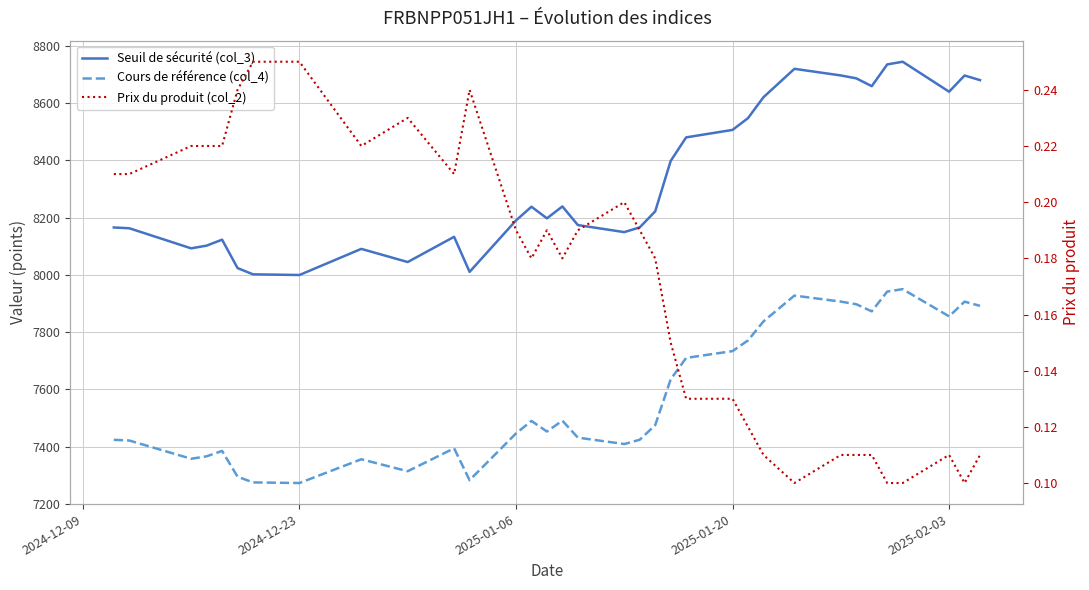

The value of Cours de référence (col_4) at 27 is 12591.8. True or false?

False